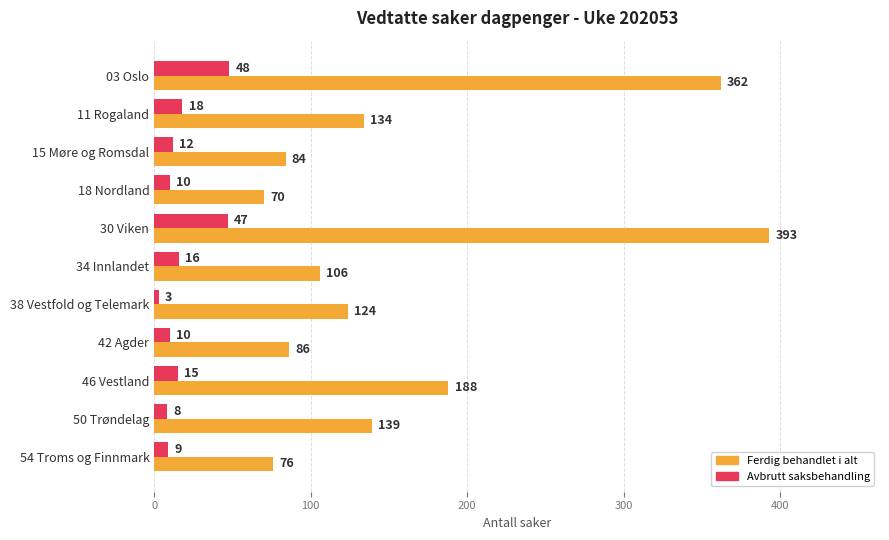

What is the smallest value displayed?

3